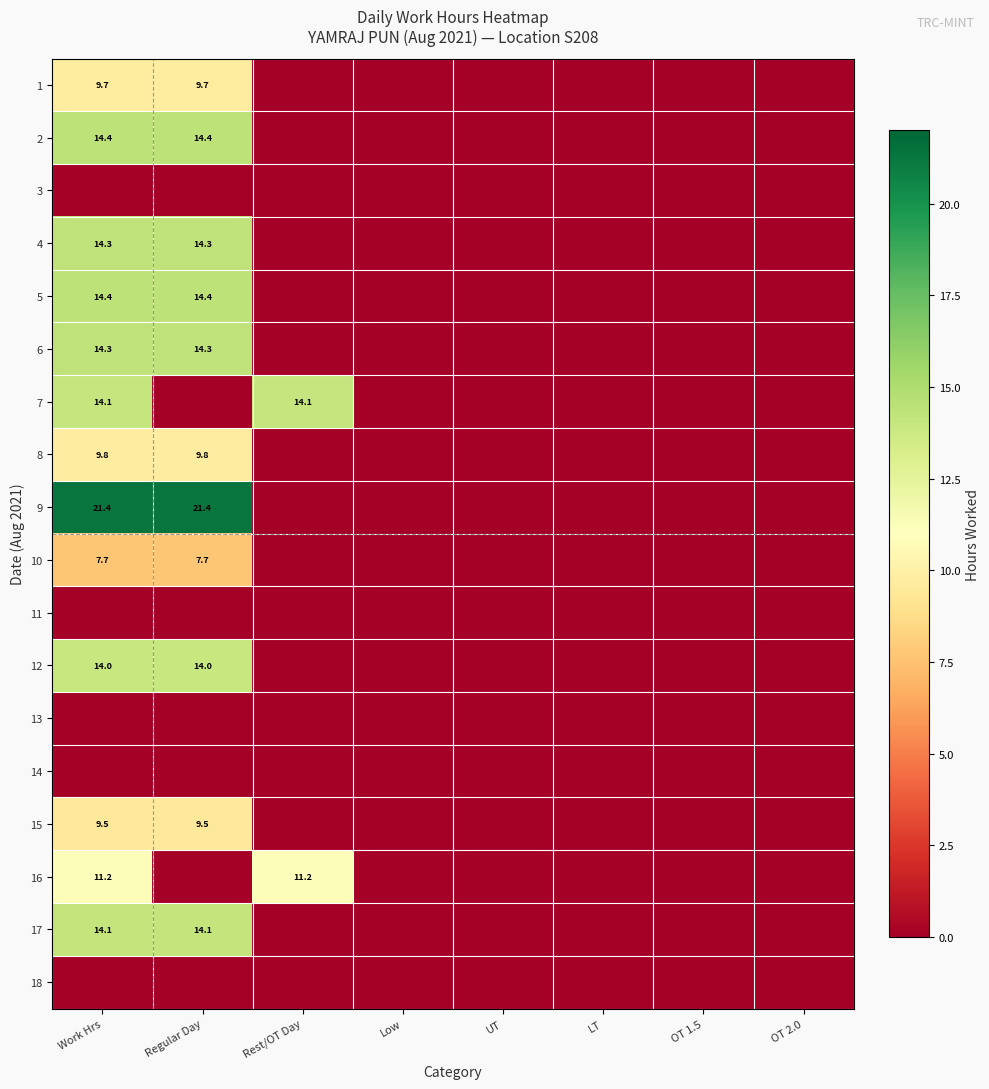

What is the difference between the highest and lowest values at Regular Day?

21.4